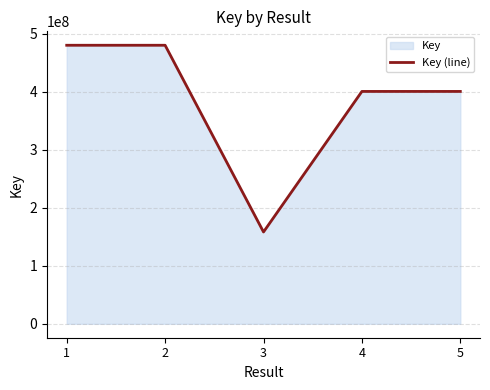

How many values exceed 400720803?

2